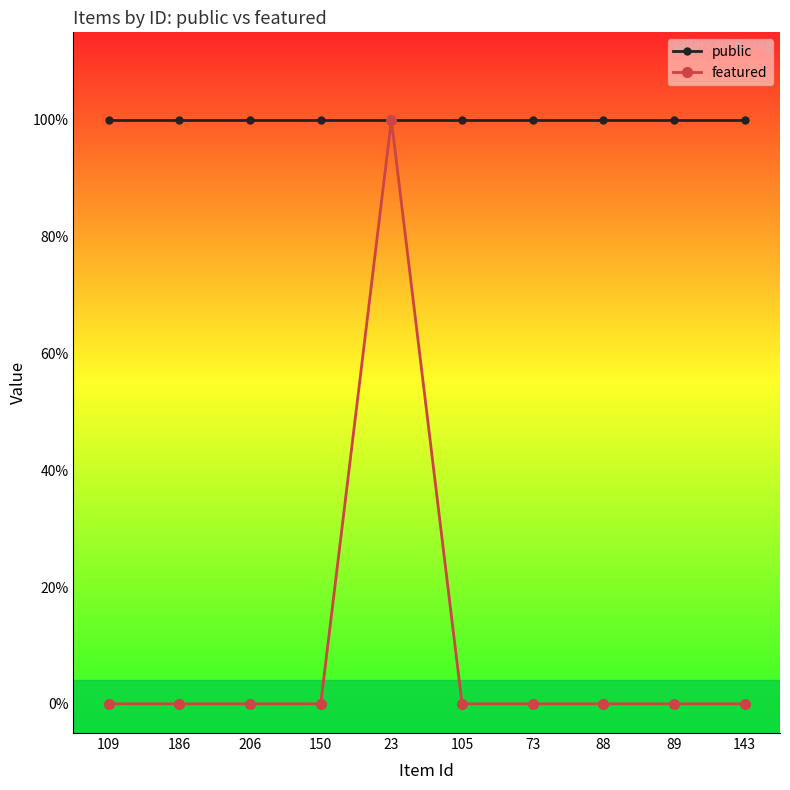

List the series in order of their peak value, lowest first.

public, featured